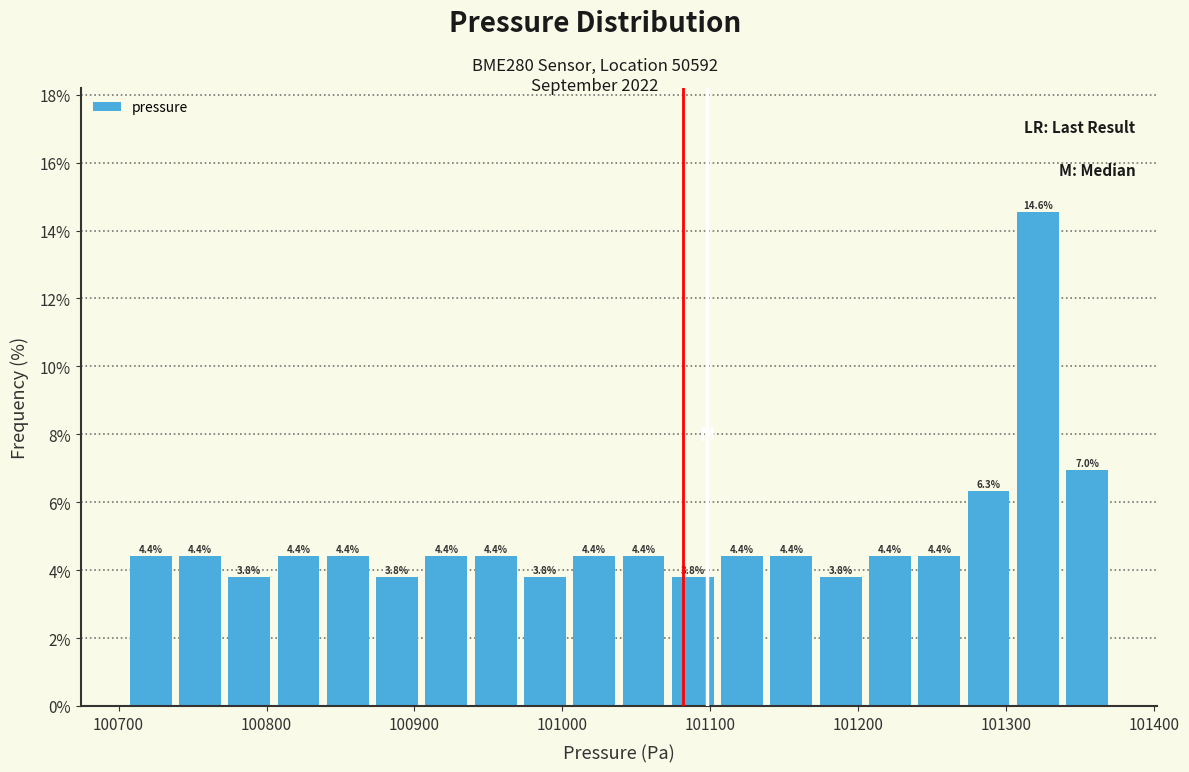

Around what value on the x-axis is the tallest bar? Give the approximate position of its centre, as read against the axis.

101320